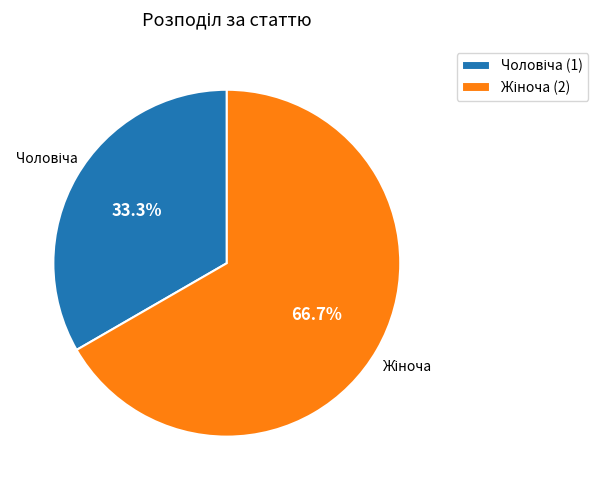

To the nearest percent, what is the difference between the largest and smallest slice percentages?

33%